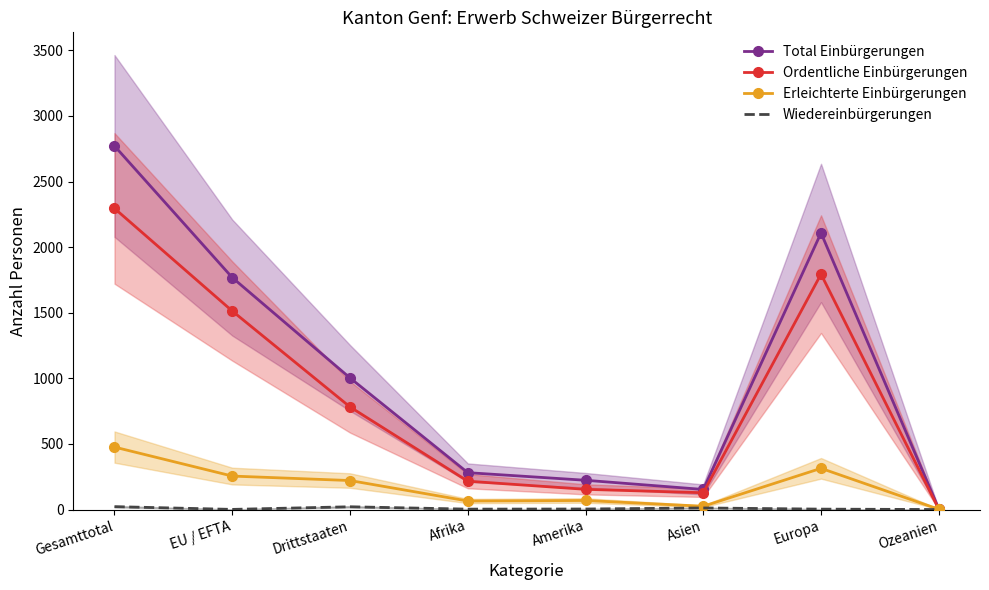

What position from the right is Ozeanien?

1